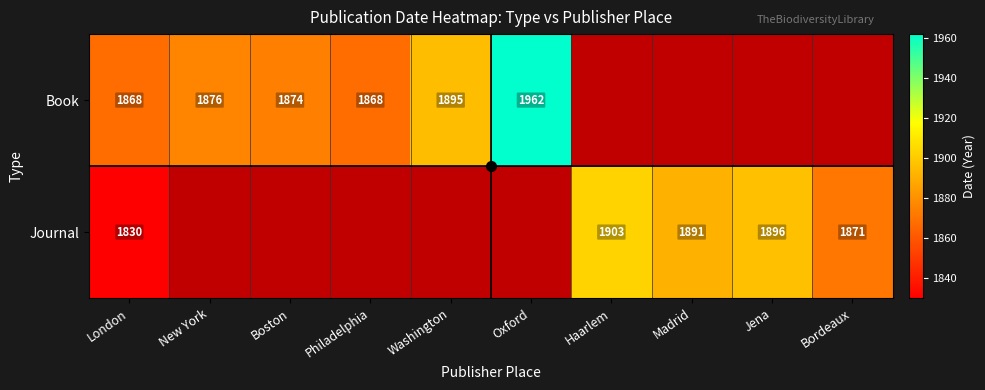

What is the sum of the Journal values at Bordeaux and Jena?

3767